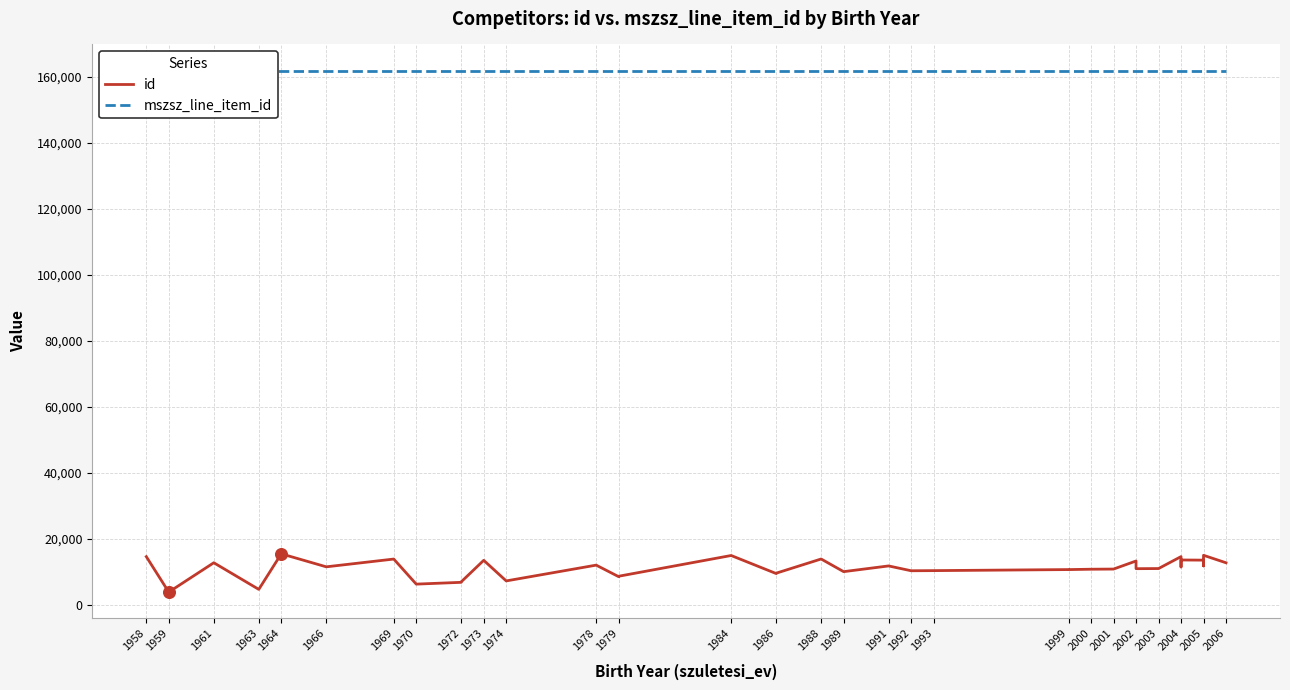

What are all the series names shown in the legend?

id, mszsz_line_item_id